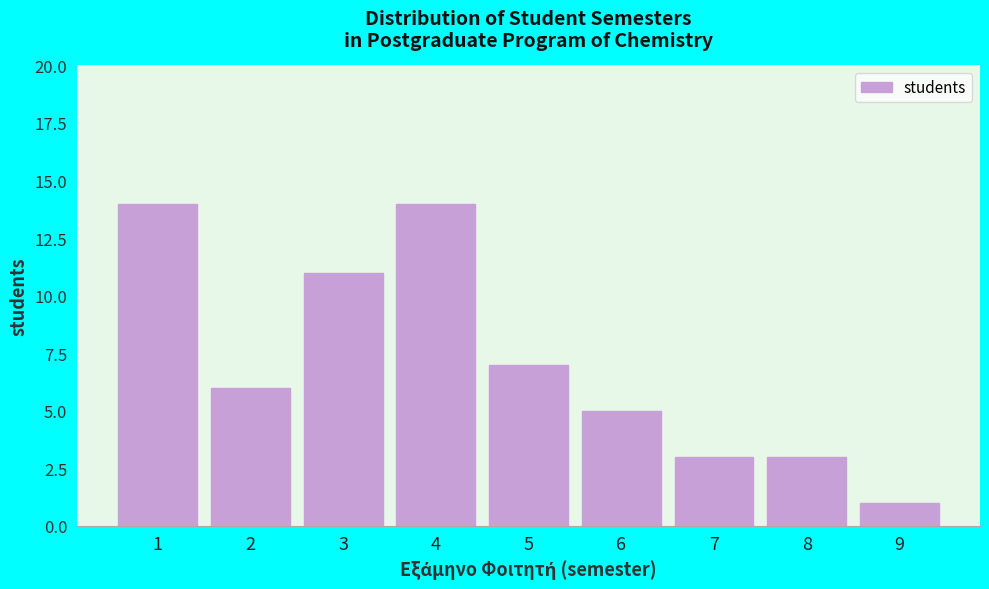

Reading left to right, extract all data points from this chart.

14	6	11	14	7	5	3	3	1